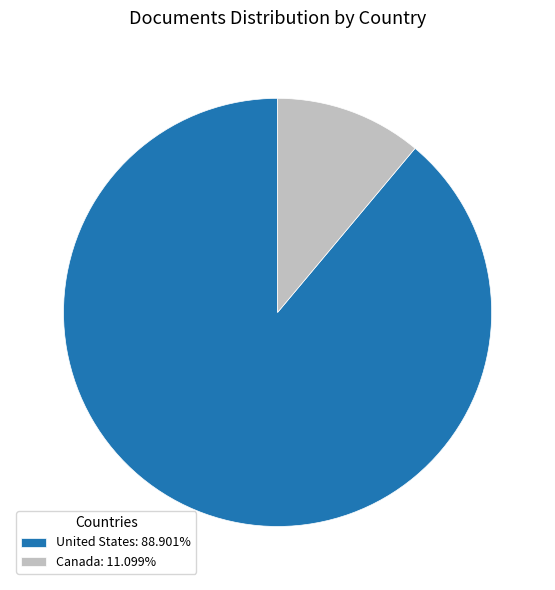

How many segments does this pie chart have?

2